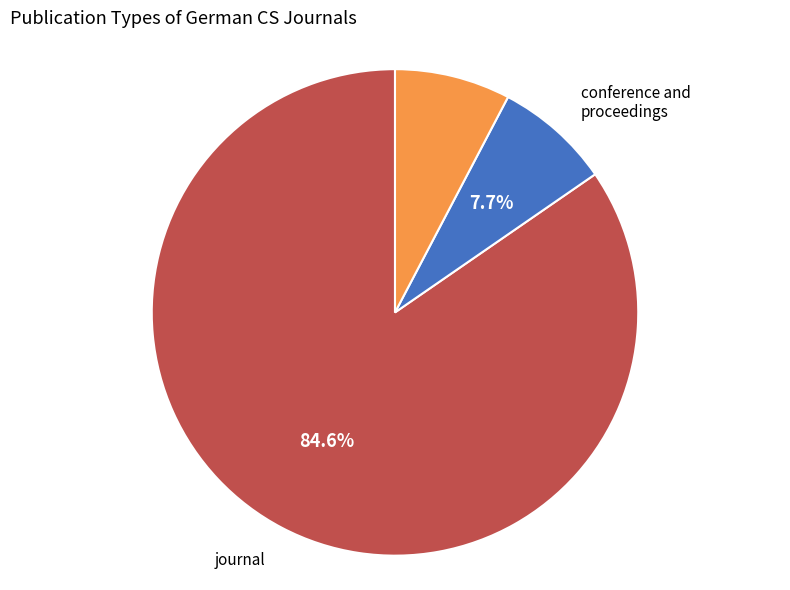

How many segments does this pie chart have?

3